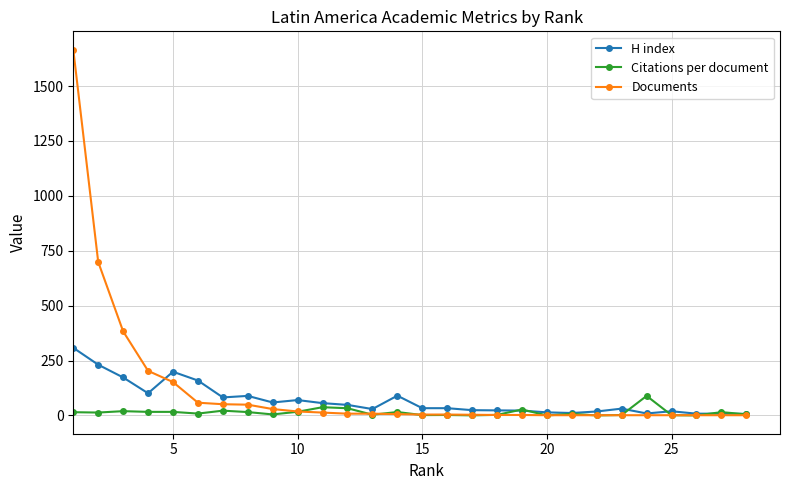

Which series has the largest range (max minus min)?

Documents